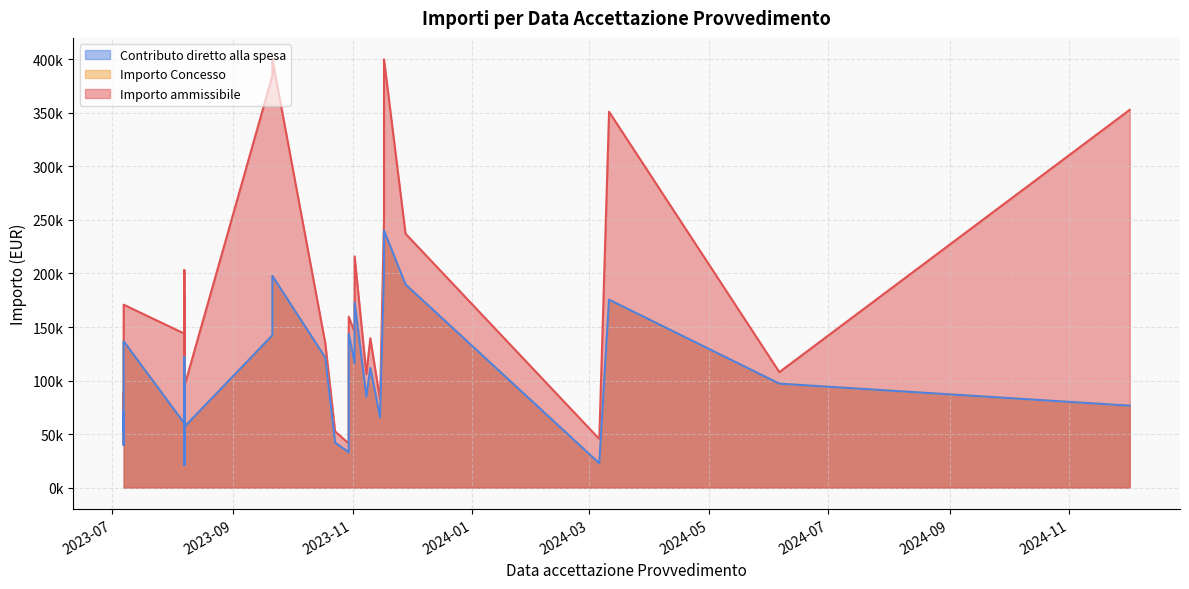

At which category is the sum across all series the highest?

2023-11-17